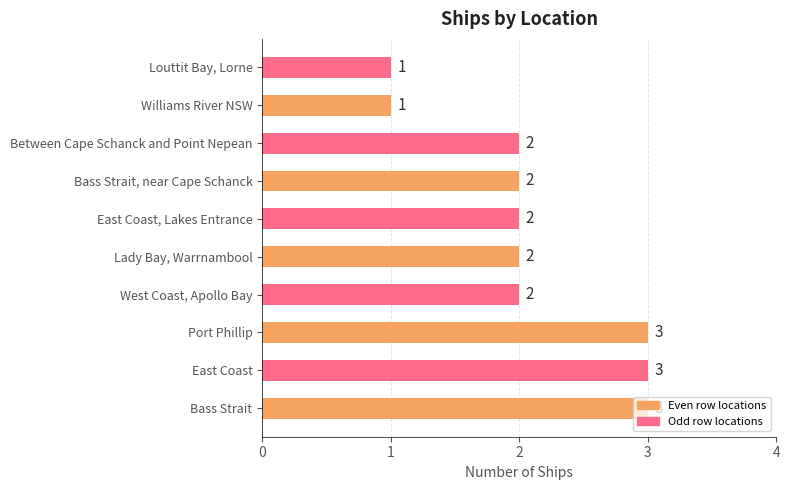

Count the values in the range 2 to 3.

8